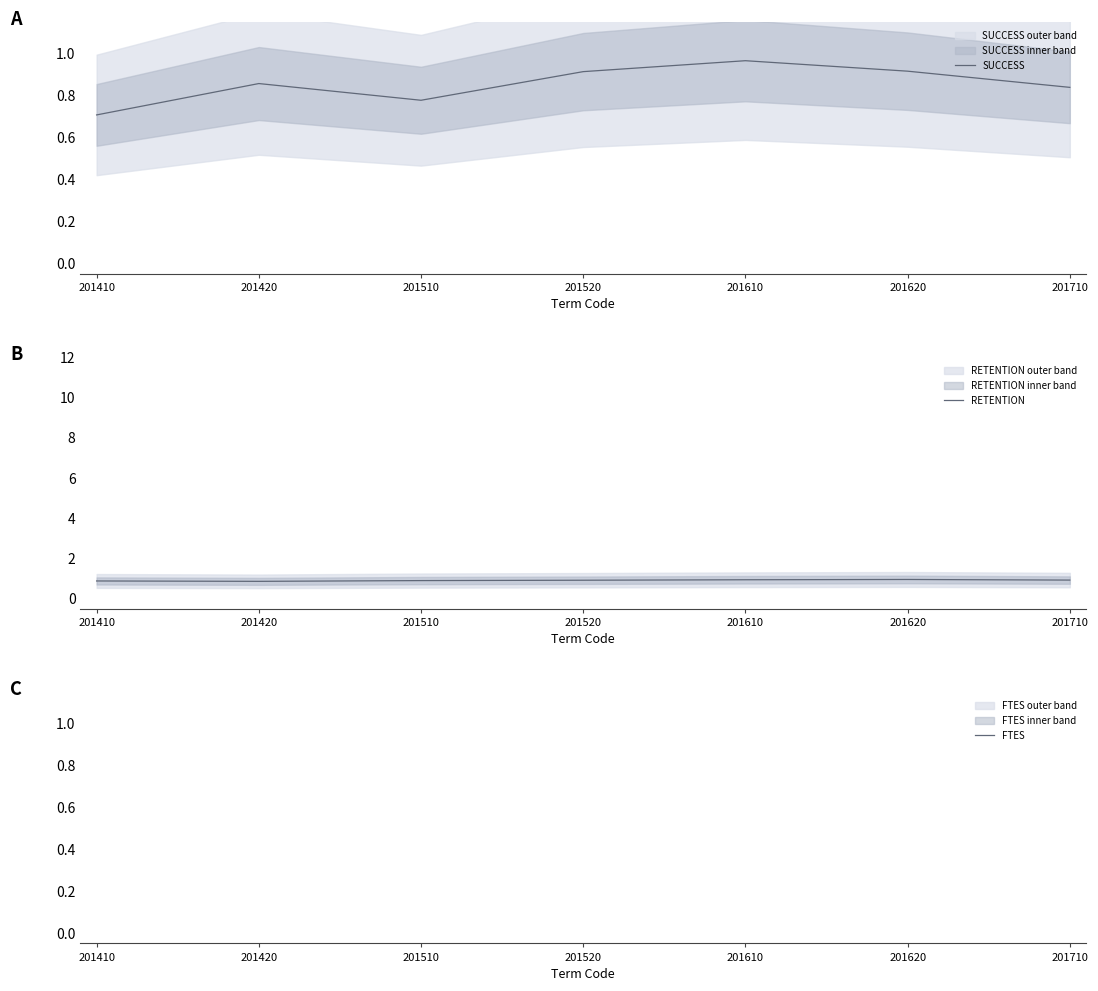

What is the maximum value for SUCCESS?

1.0